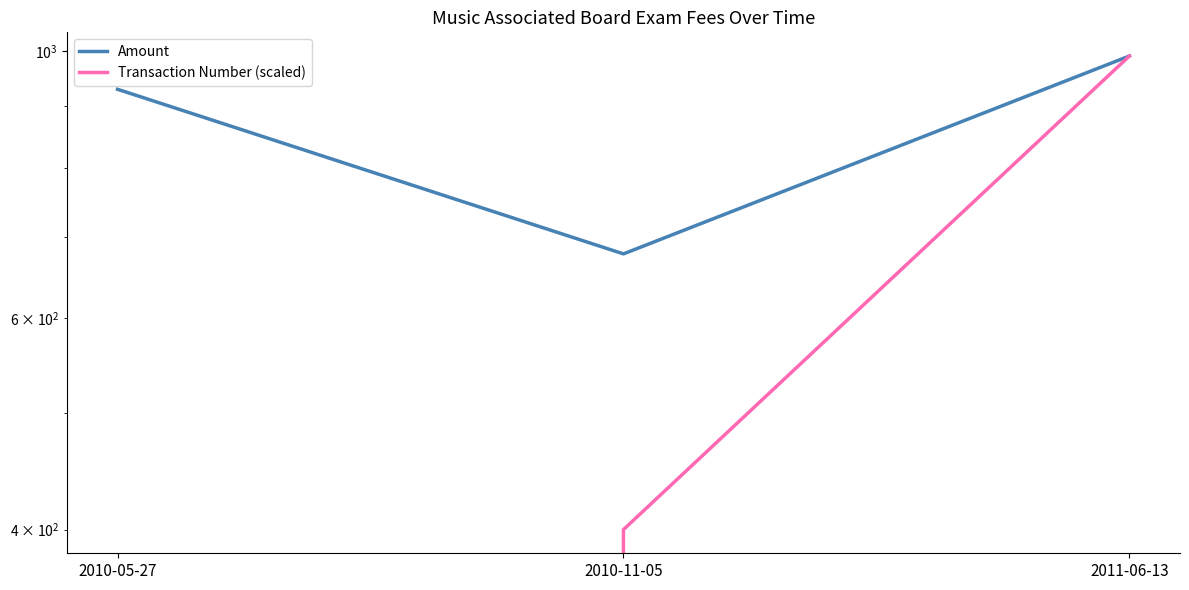

How many data points in Transaction Number (scaled) are above 400?

2